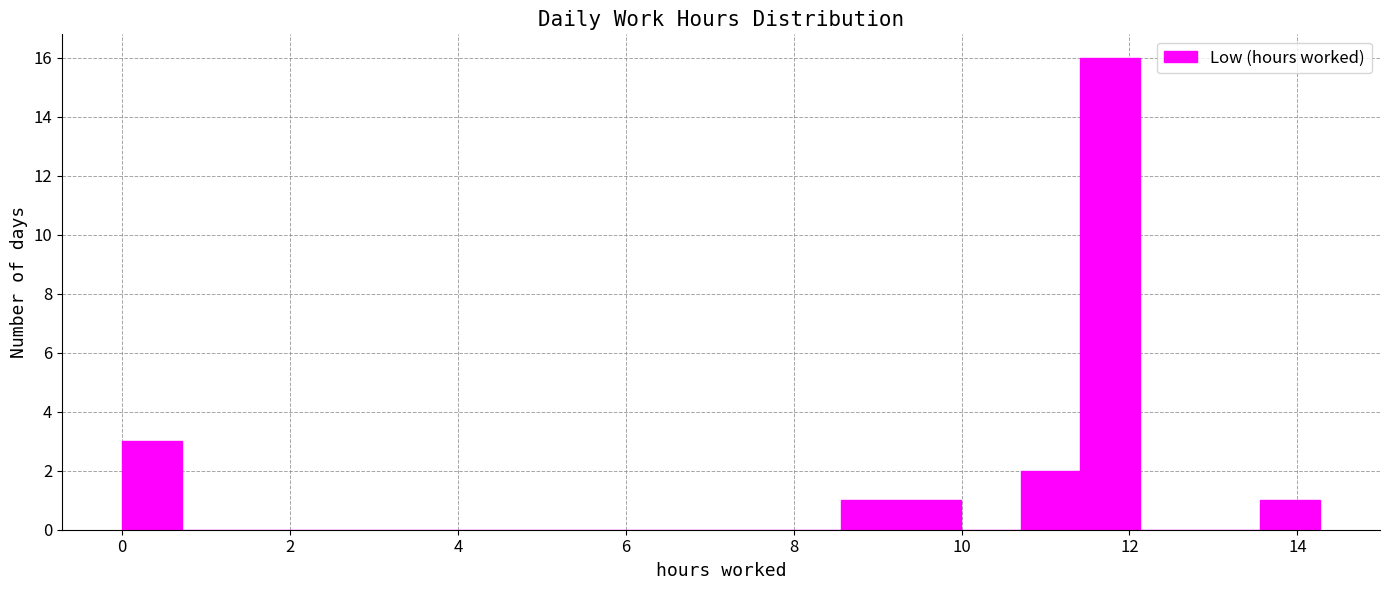

Around what value on the x-axis is the tallest bar? Give the approximate position of its centre, as read against the axis.

11.8